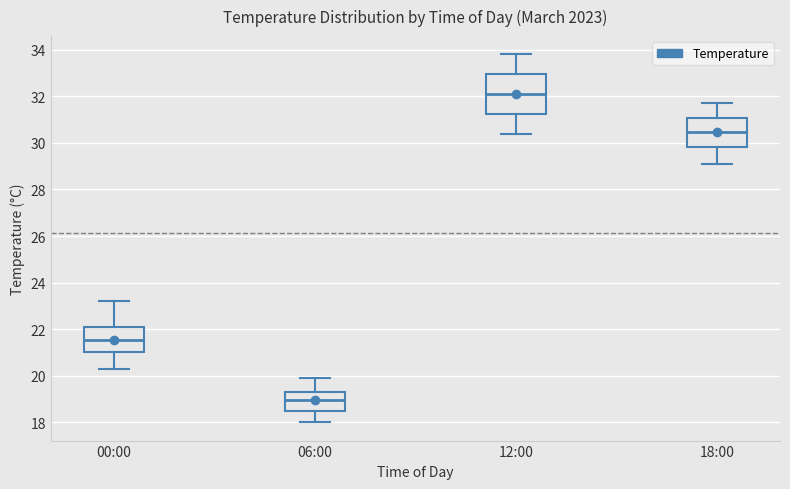

Reading left to right, read every box against the y-axis: the position of its median line, the range the box covers, and the ends of its whiskers. The values are not printed on the chart, so give them approximately, as read against the axis.

00:00: median 21.6, box 21.0 to 22.0, whiskers 20.4 to 23.2
06:00: median 19.0, box 18.6 to 19.4, whiskers 18.0 to 20.0
12:00: median 32.2, box 31.2 to 33.0, whiskers 30.4 to 33.8
18:00: median 30.4, box 29.8 to 31.0, whiskers 29.2 to 31.8